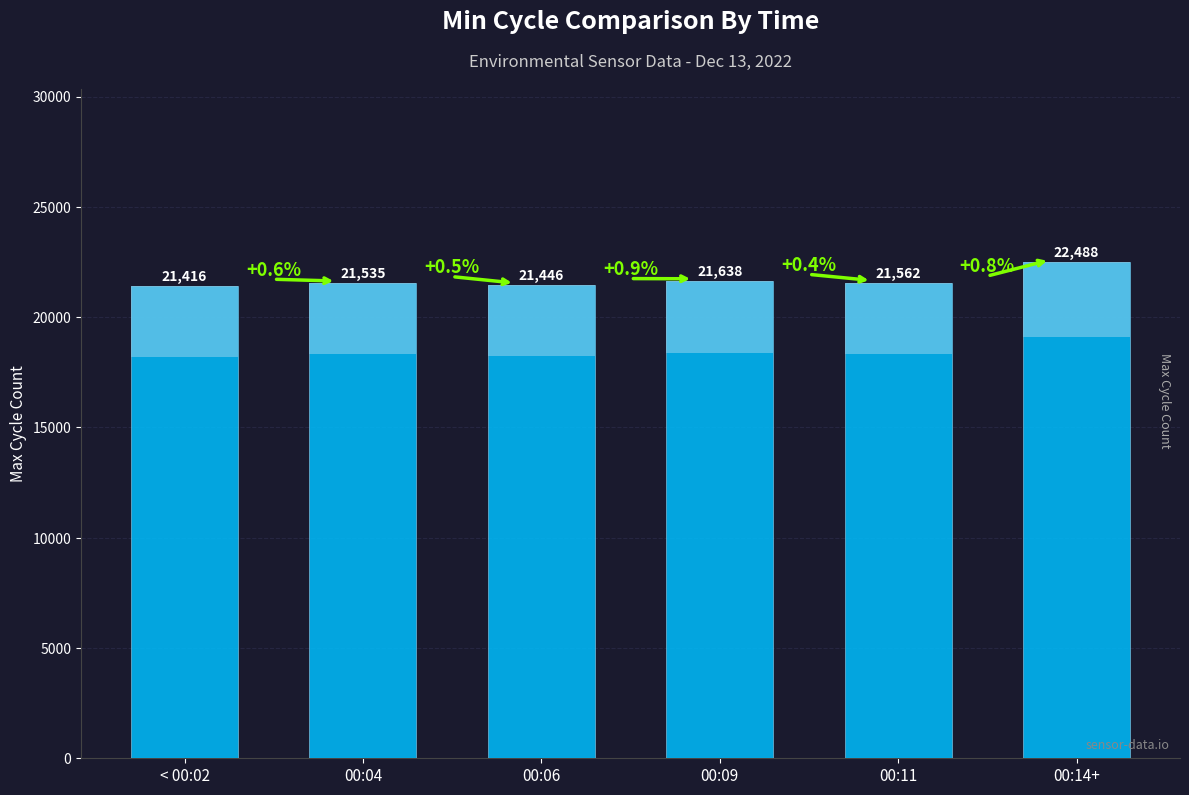

What is the smallest value displayed?

21416